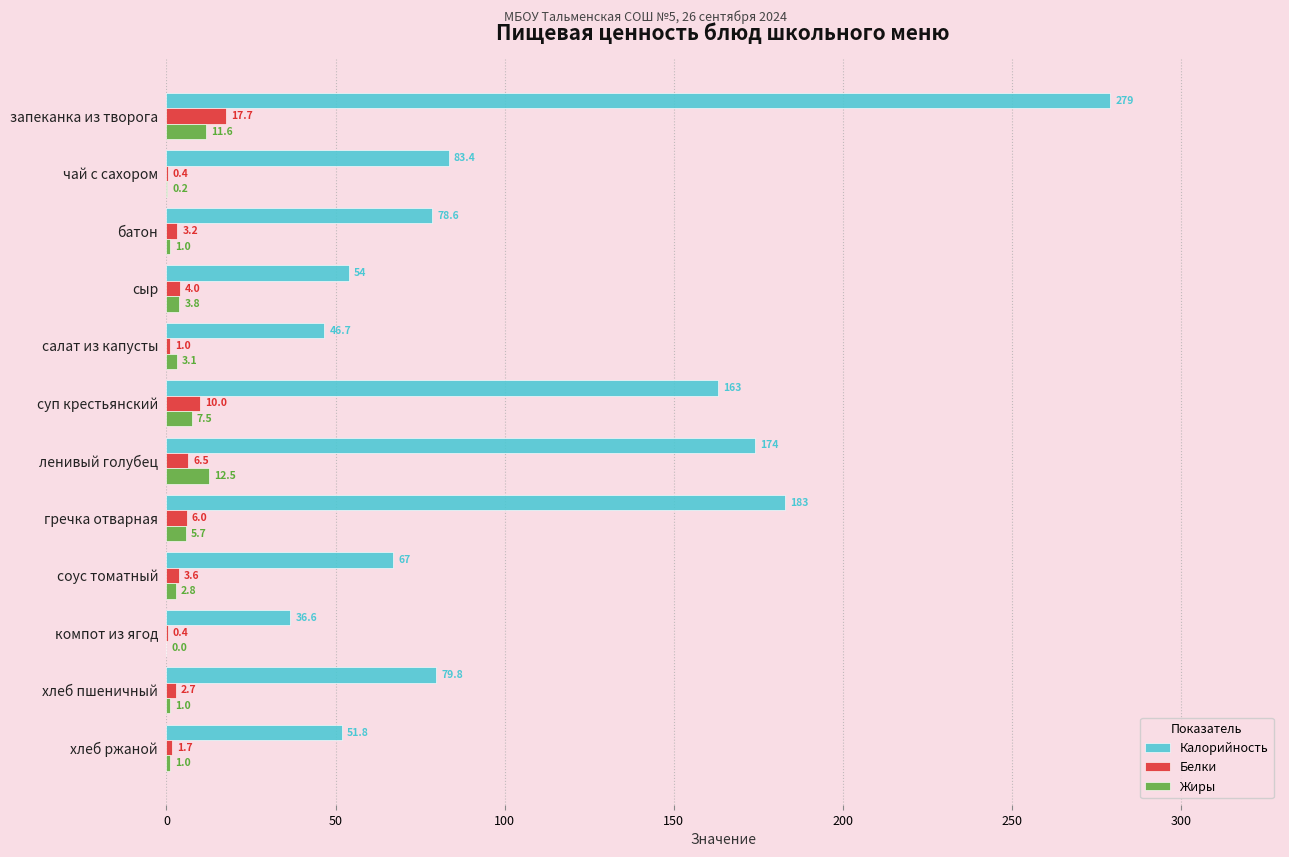

At which category is the sum across all series the highest?

запеканка из творога